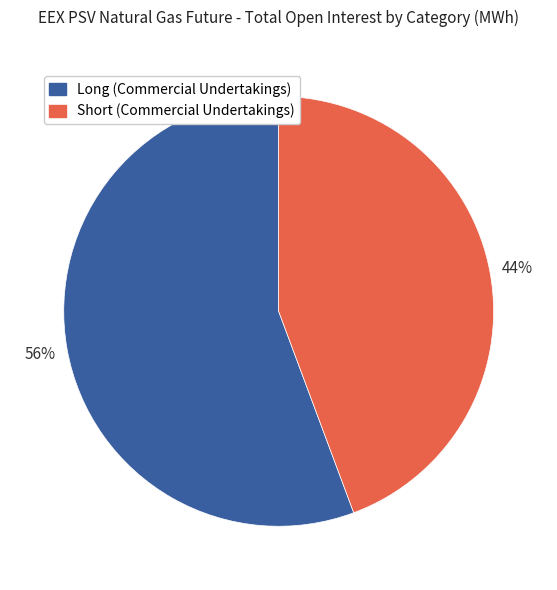

To the nearest percent, what is the average slice percentage?

50%